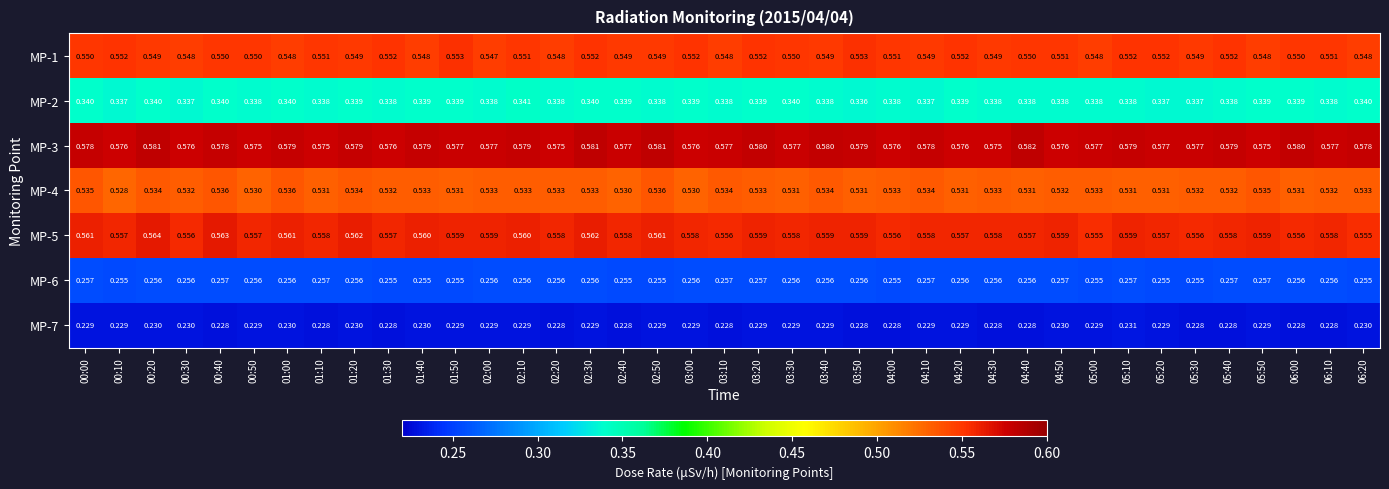

Which series has the largest range (max minus min)?

MP-5